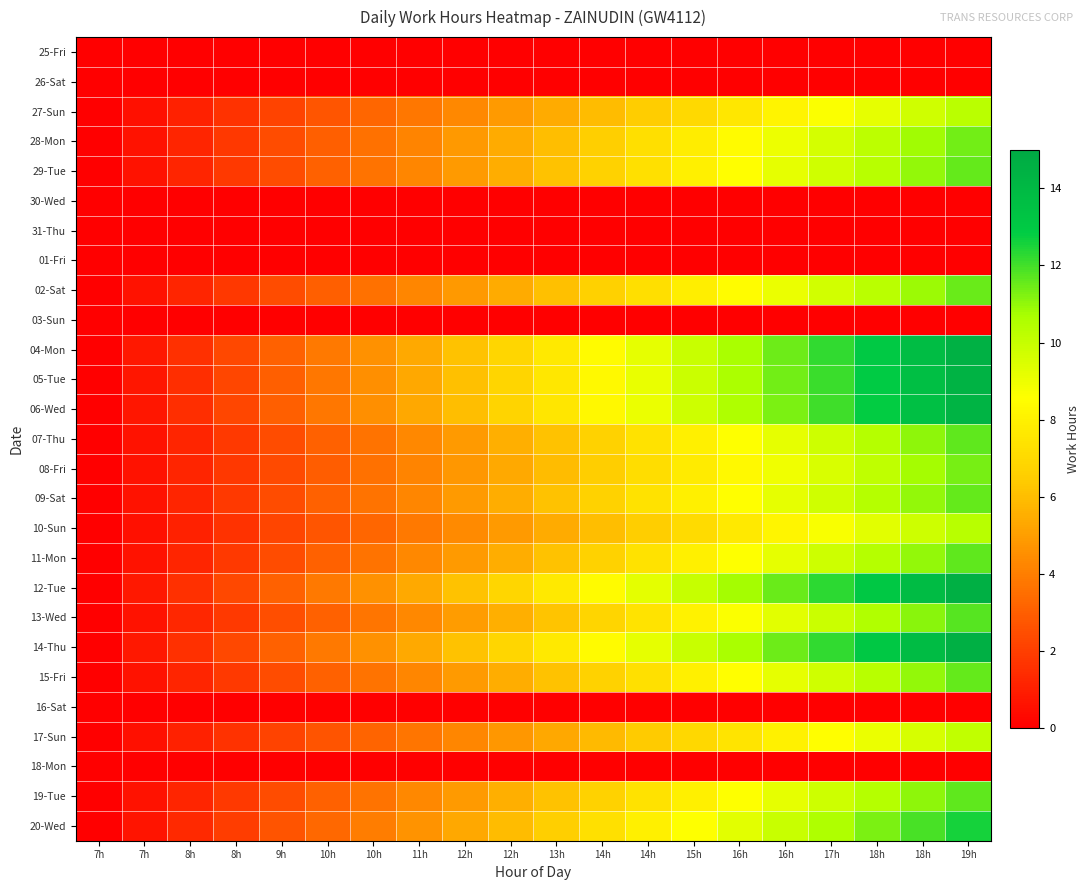

What is the spread (max minus min) of values at 14h?

8.4